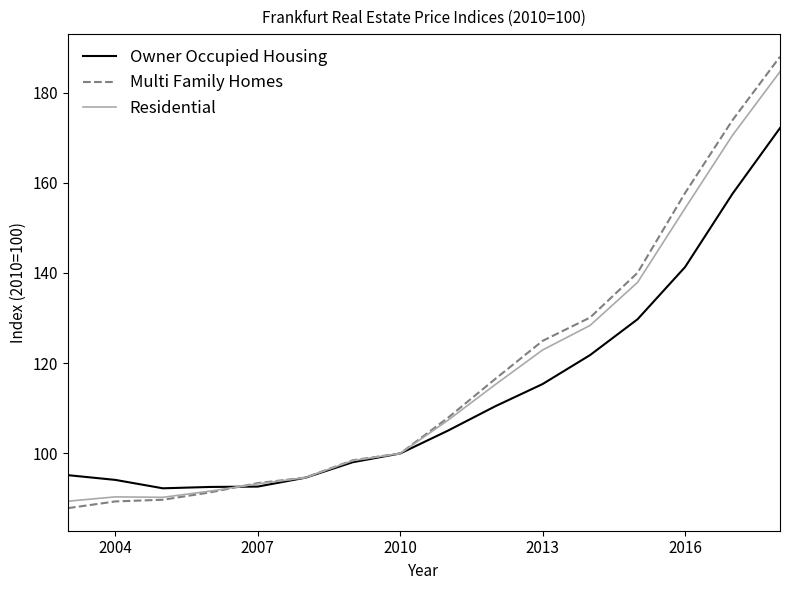

What is the smallest value displayed?

87.9